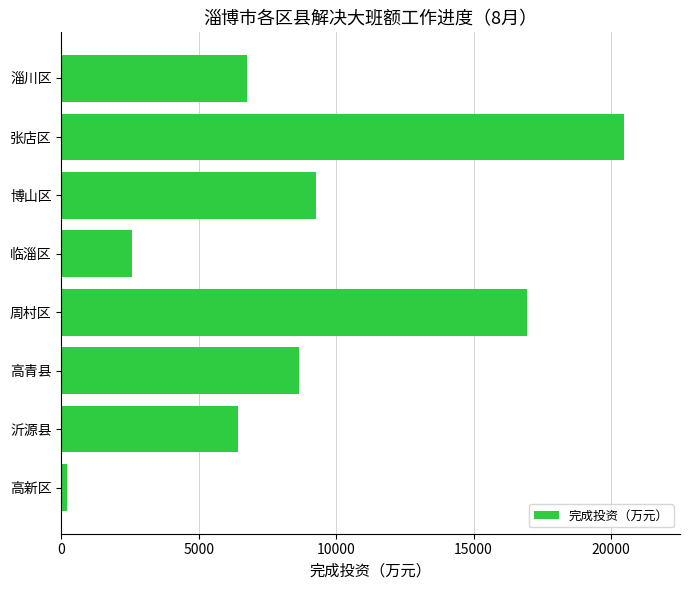

Are the bars horizontal?

Yes